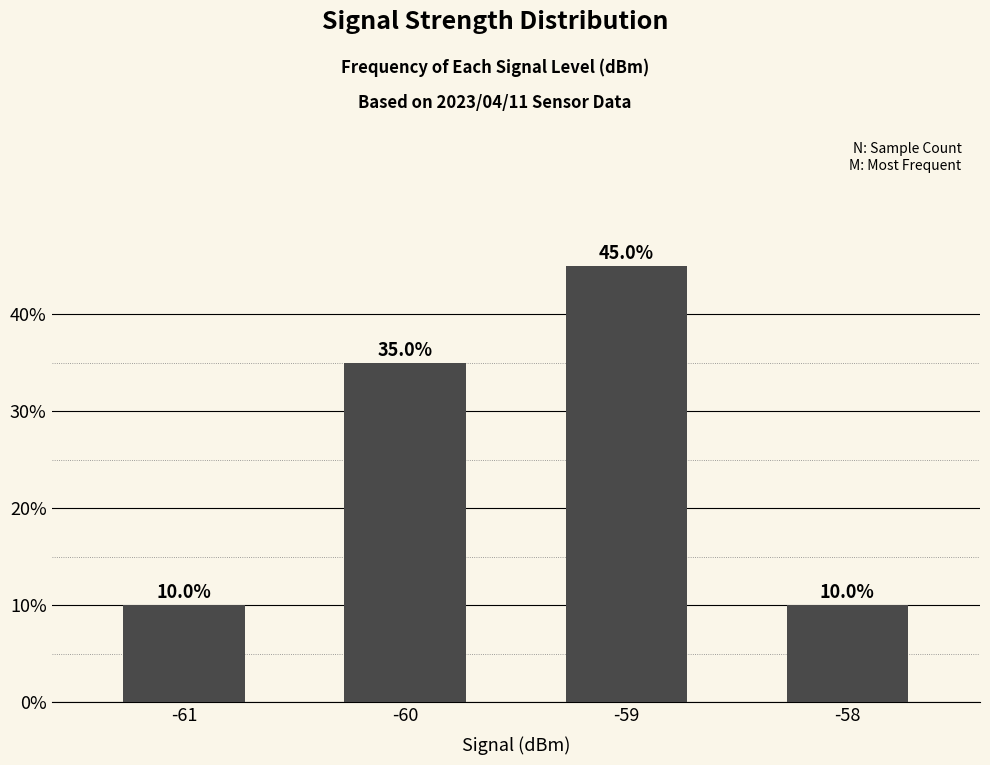

How many data points does each series have?

4